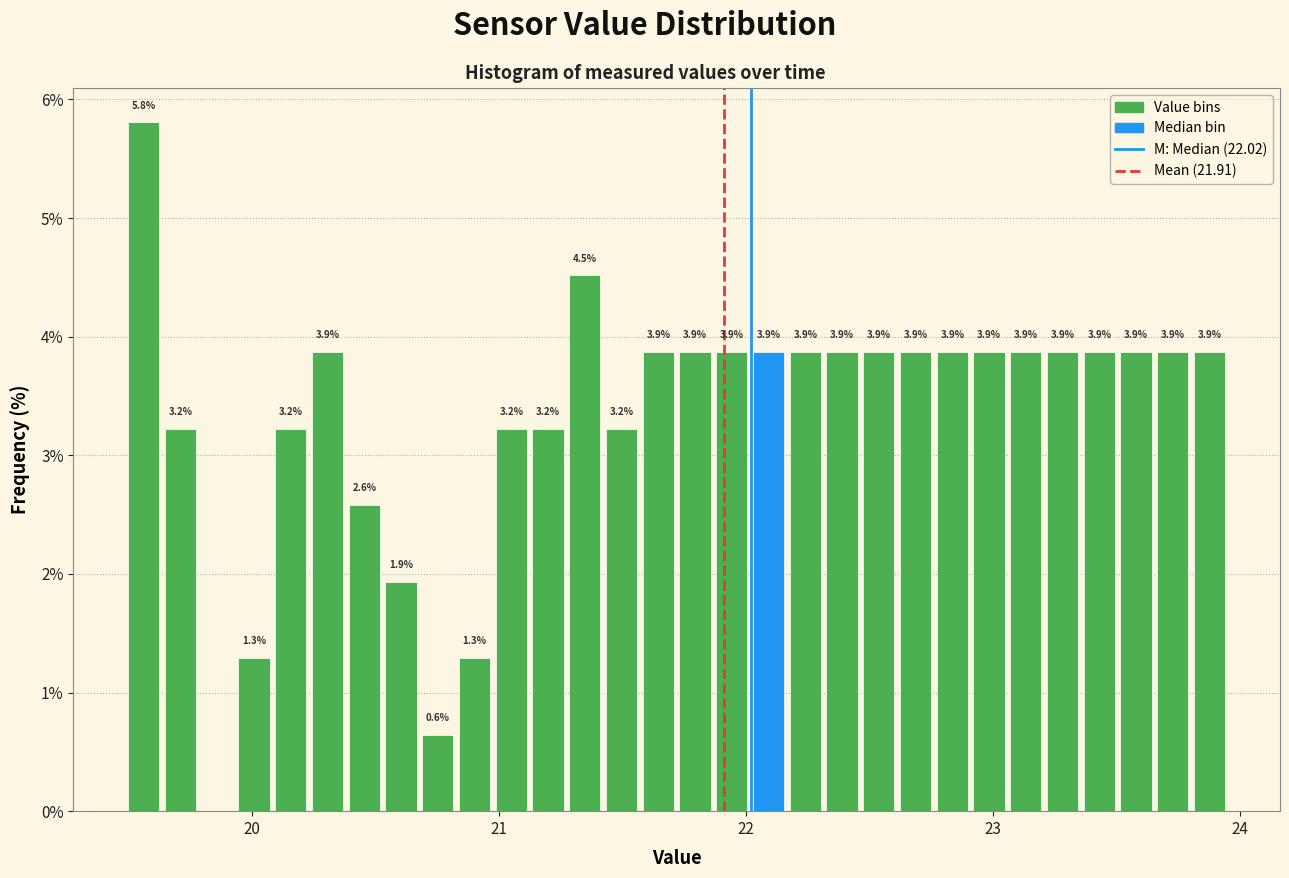

Around what value on the x-axis is the tallest bar? Give the approximate position of its centre, as read against the axis.

19.6